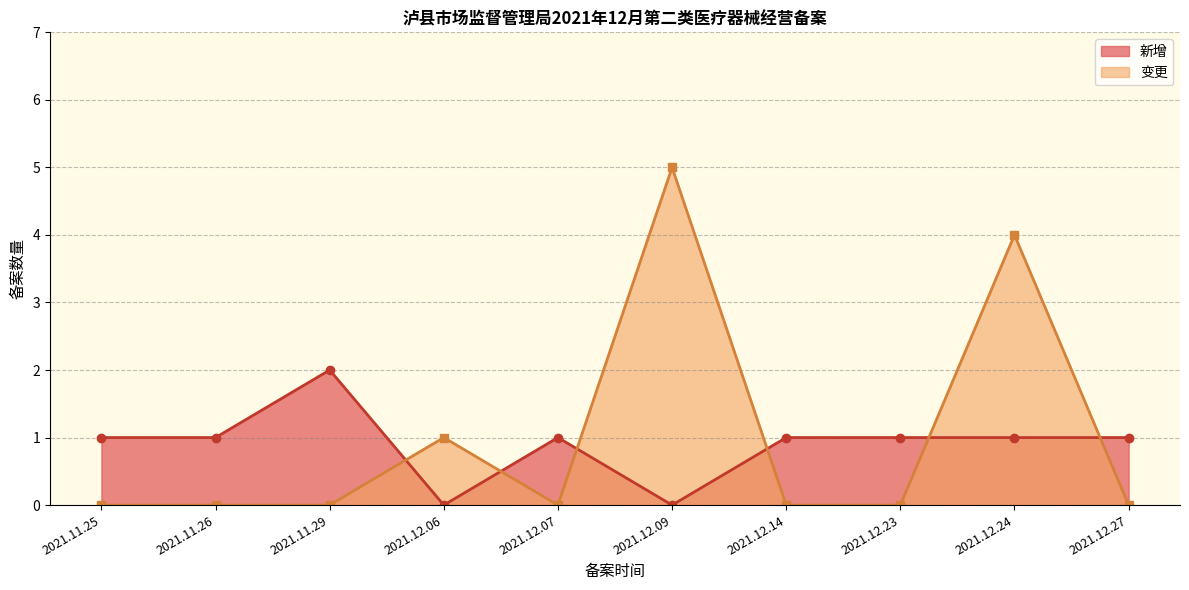

Which series has the widest spread of values?

变更